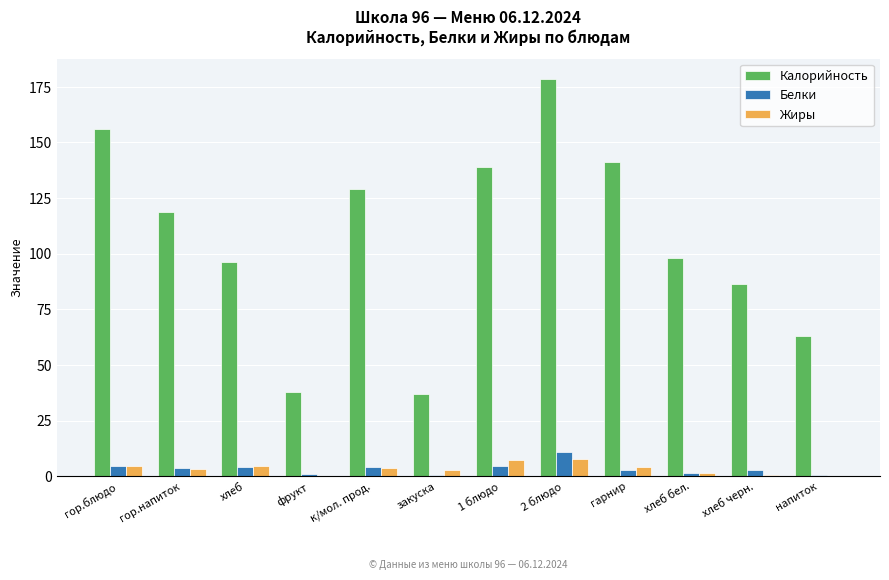

Which series has the widest spread of values?

Калорийность